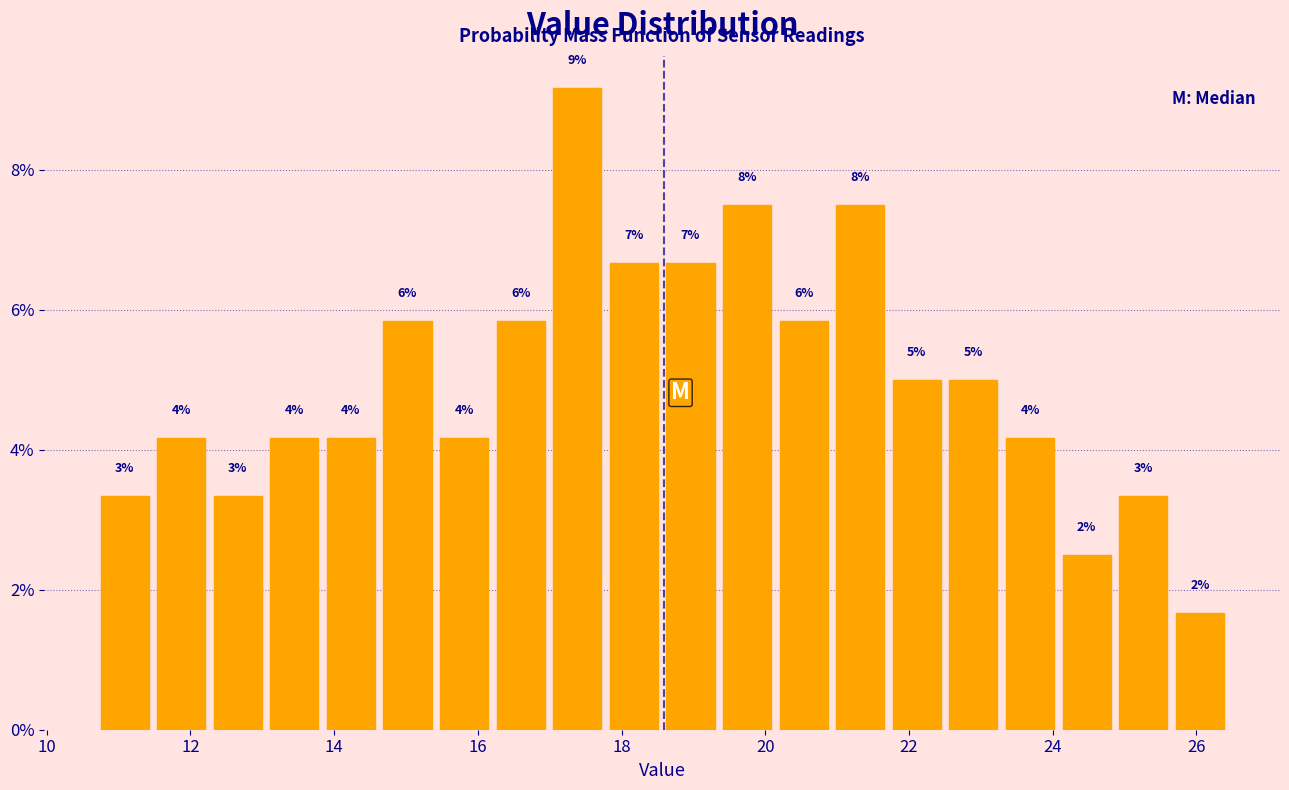

Around what value on the x-axis is the tallest bar? Give the approximate position of its centre, as read against the axis.

17.4